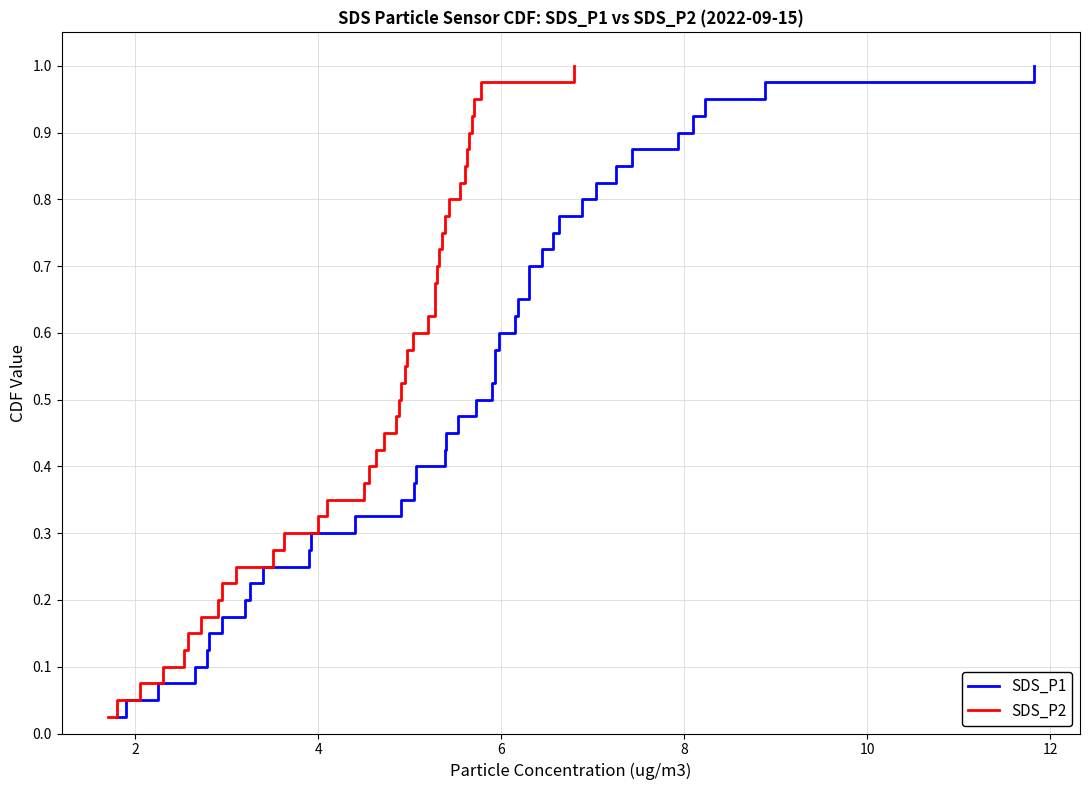

How many lines are shown in the chart?

2